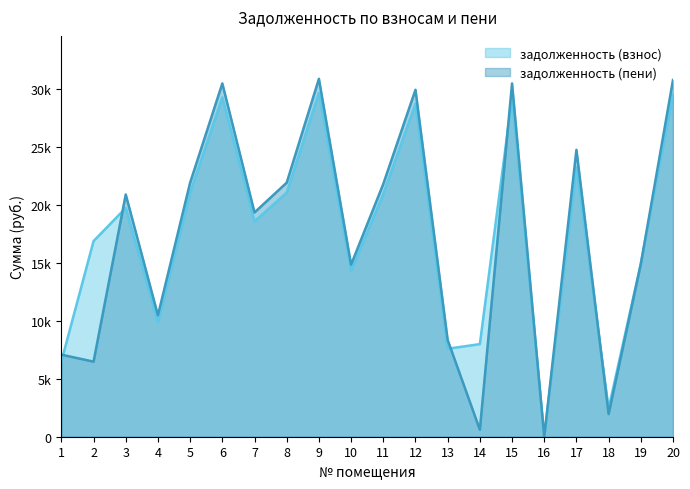

What is the sum of all задолженность (пени) values?

347498.0